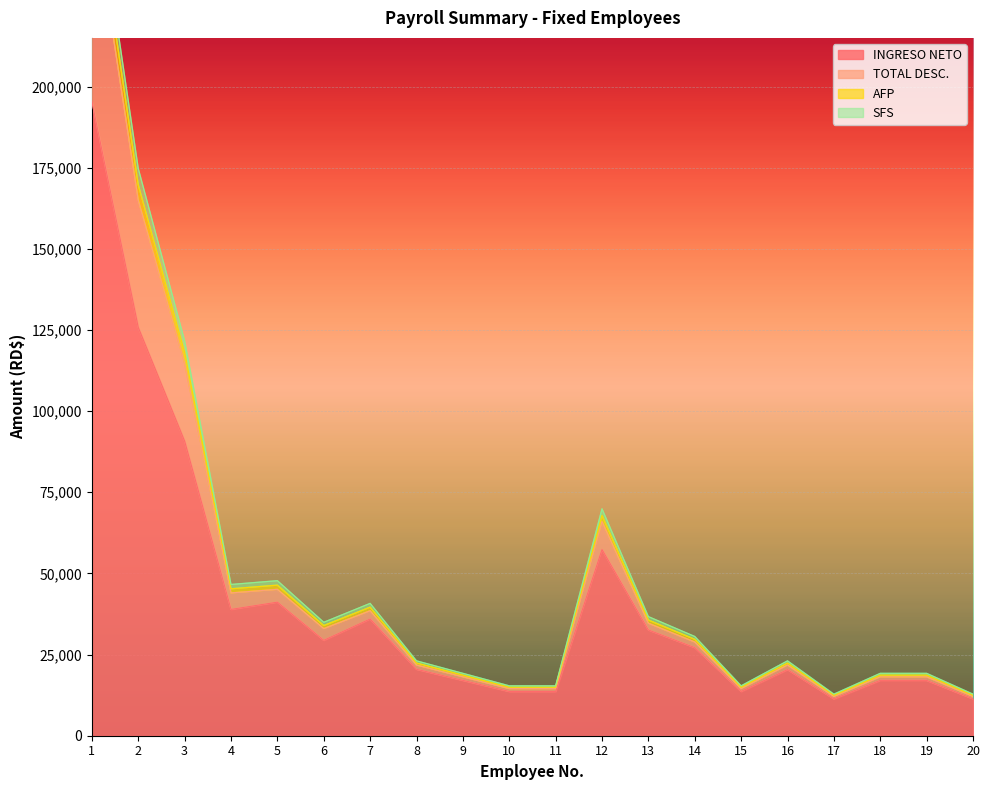

True or false: AFP and SFS cross at least once.

False